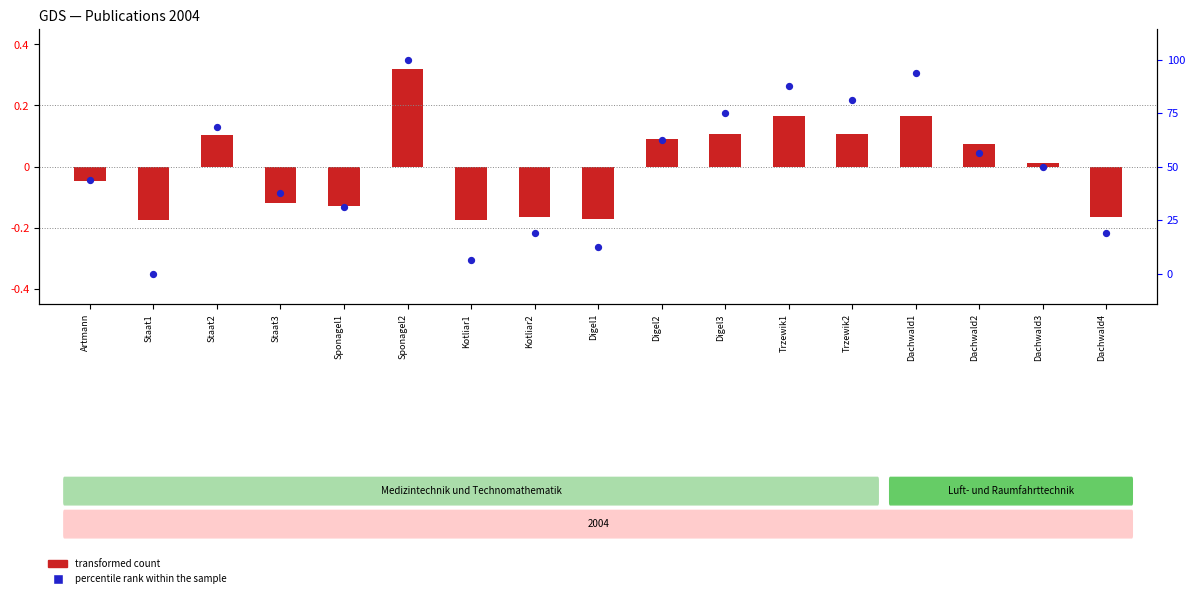

What is the total value across all series at Digel3?

0.3